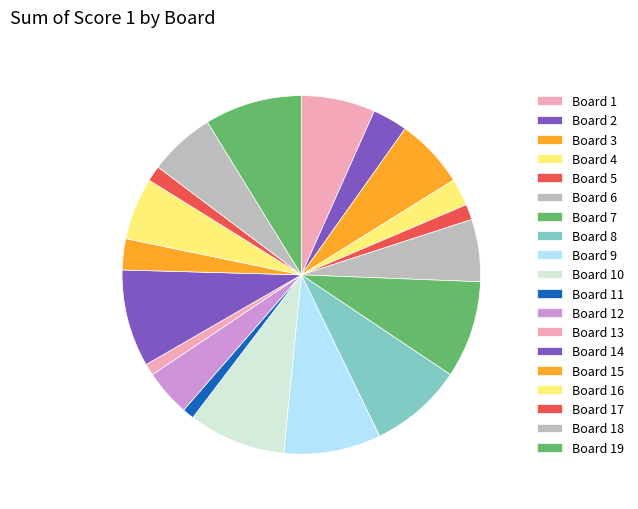

How many segments does this pie chart have?

19